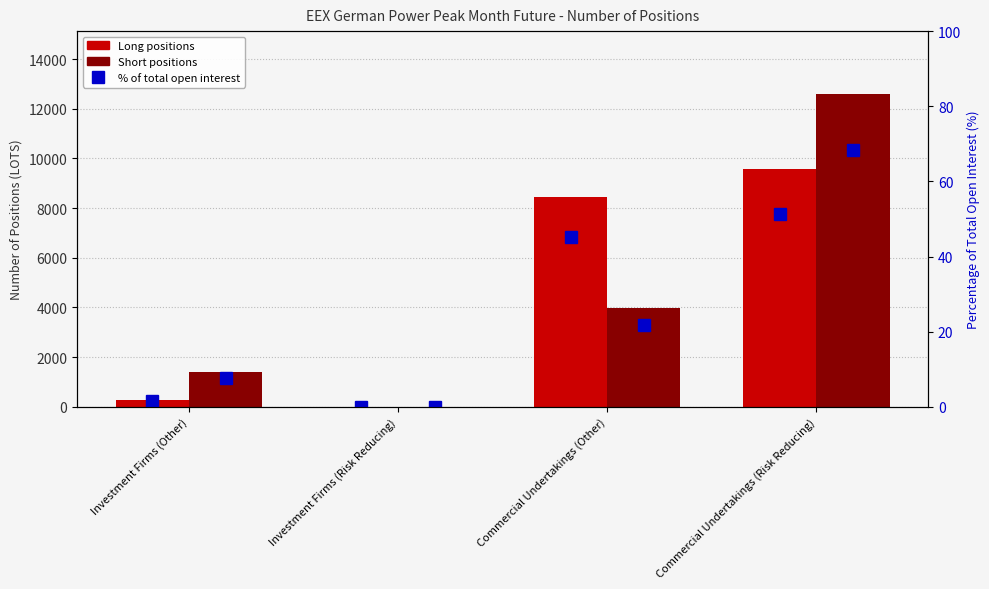

What is the spread (max minus min) of values at Commercial Undertakings (Risk Reducing)?

12555.8